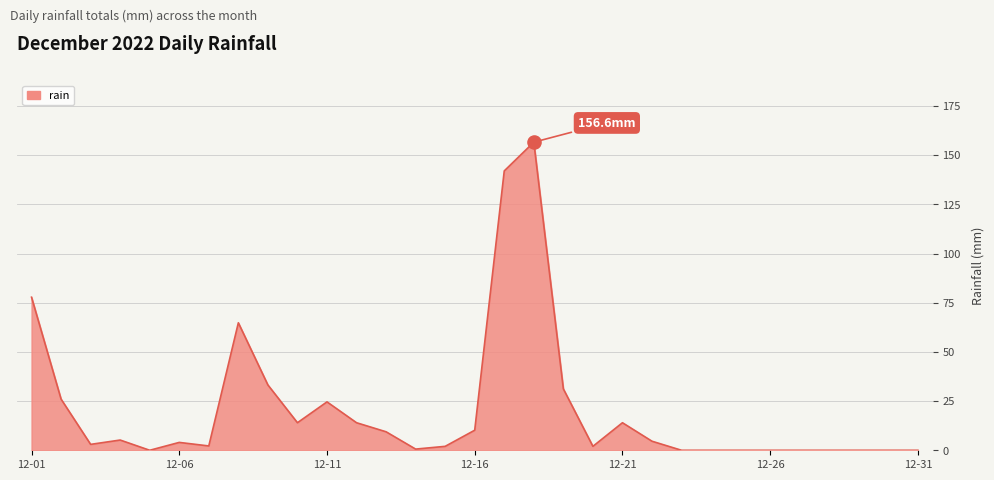

What is the difference between the maximum and minimum values?

156.6